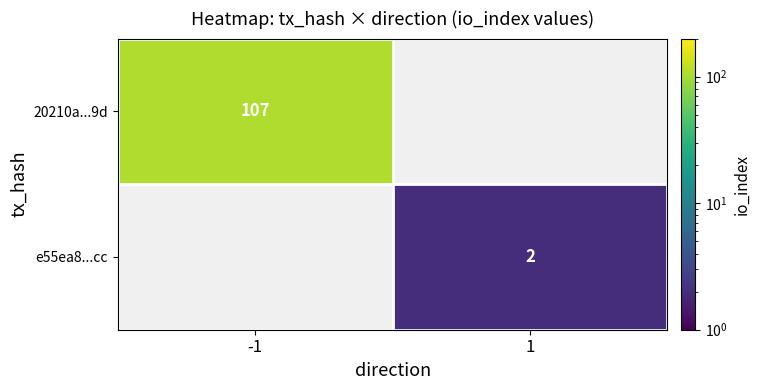

True or false: e55ea8...cc has a value of 2 at 1.

True